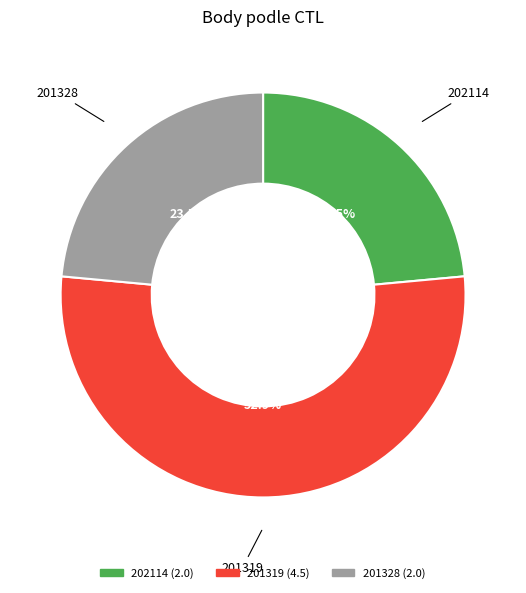

Combined, do 202114 and 201319 account for over 50%?

Yes